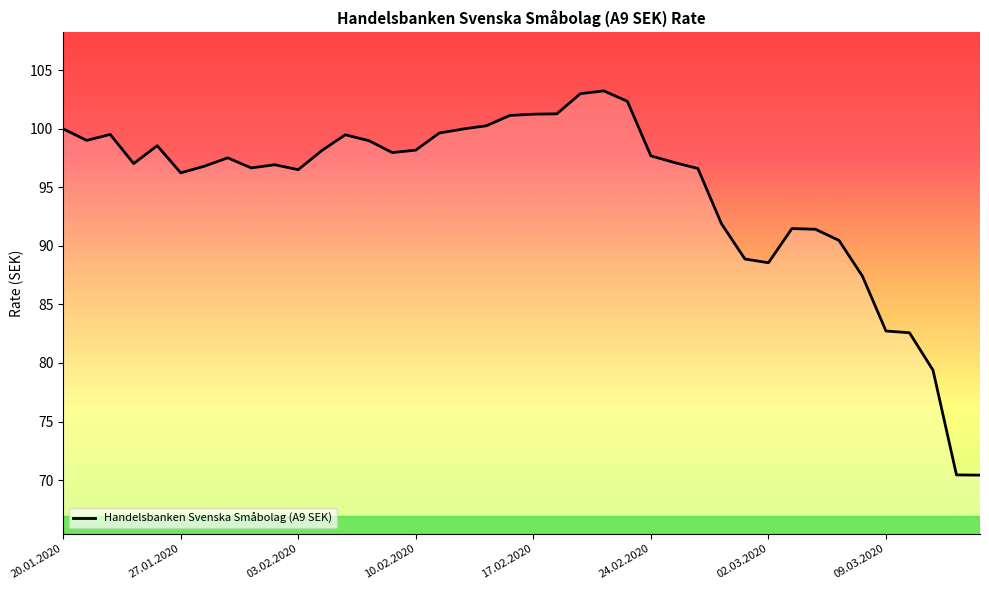

What is the minimum value shown in the chart?

70.4